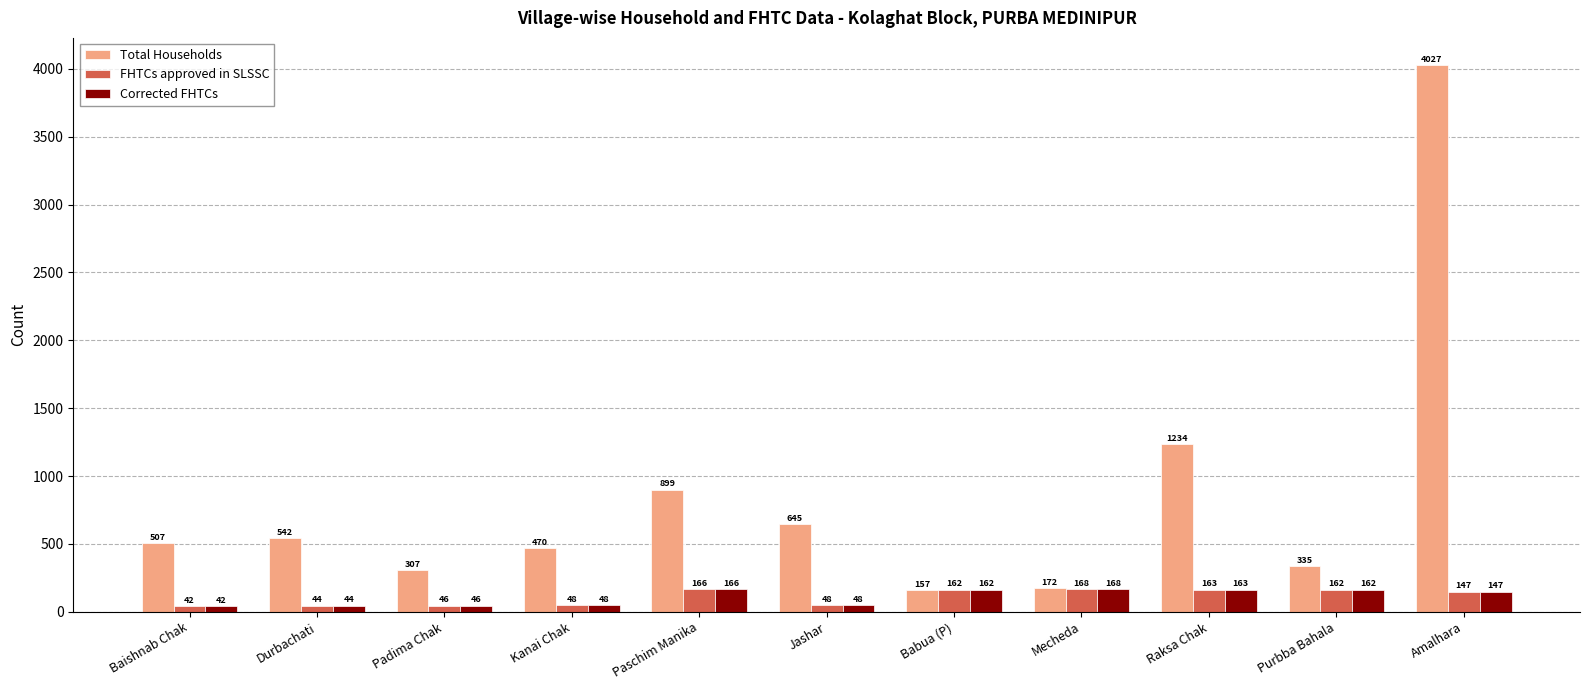

Read the Total Households value at Babua (P).

157